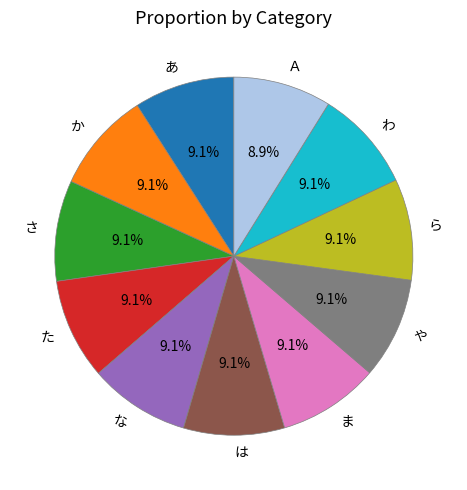

What portion of the pie excludes さ?

90.9%